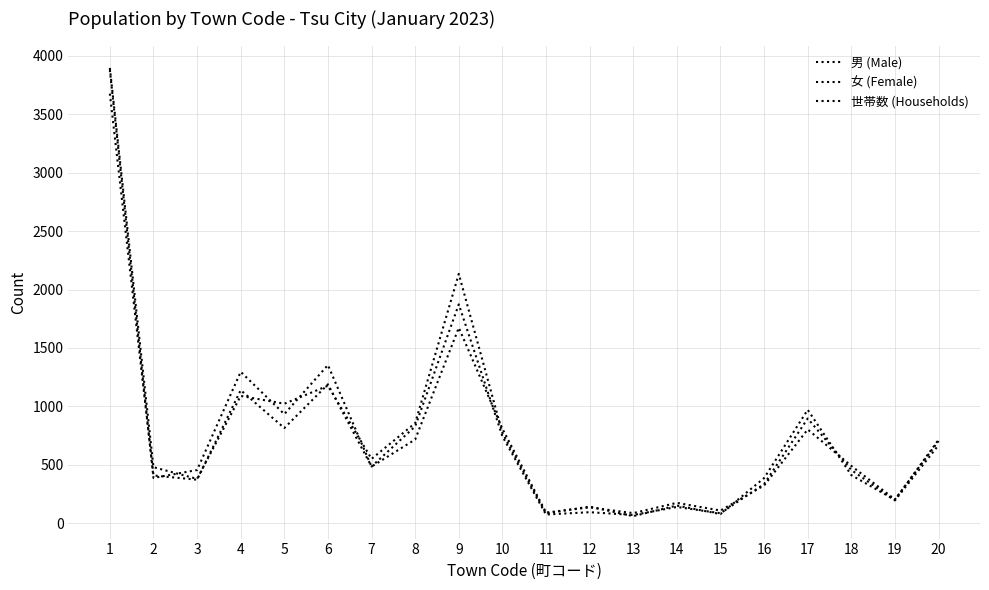

What is the sum of the 女 (Female) values at 16 and 17?

1358